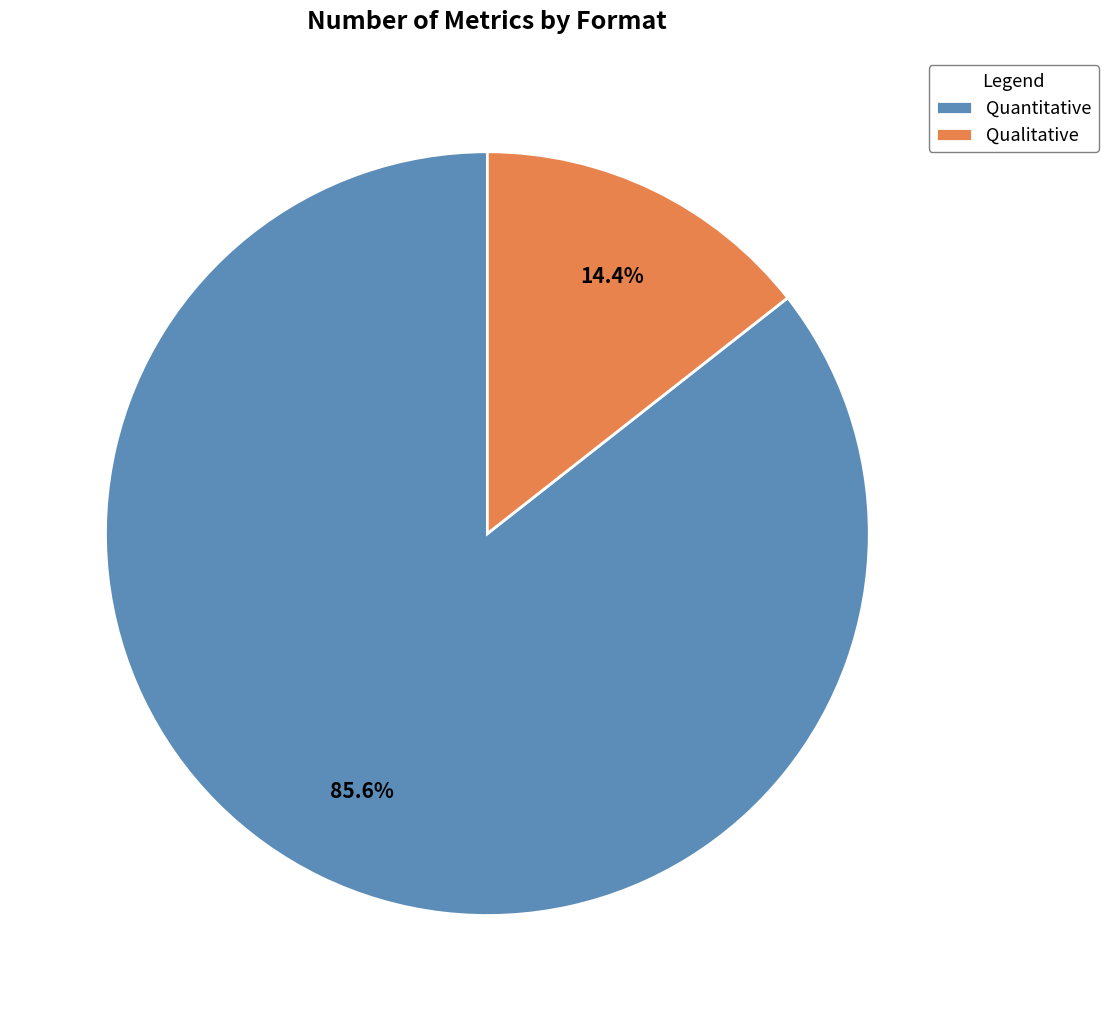

How many segments does this pie chart have?

2